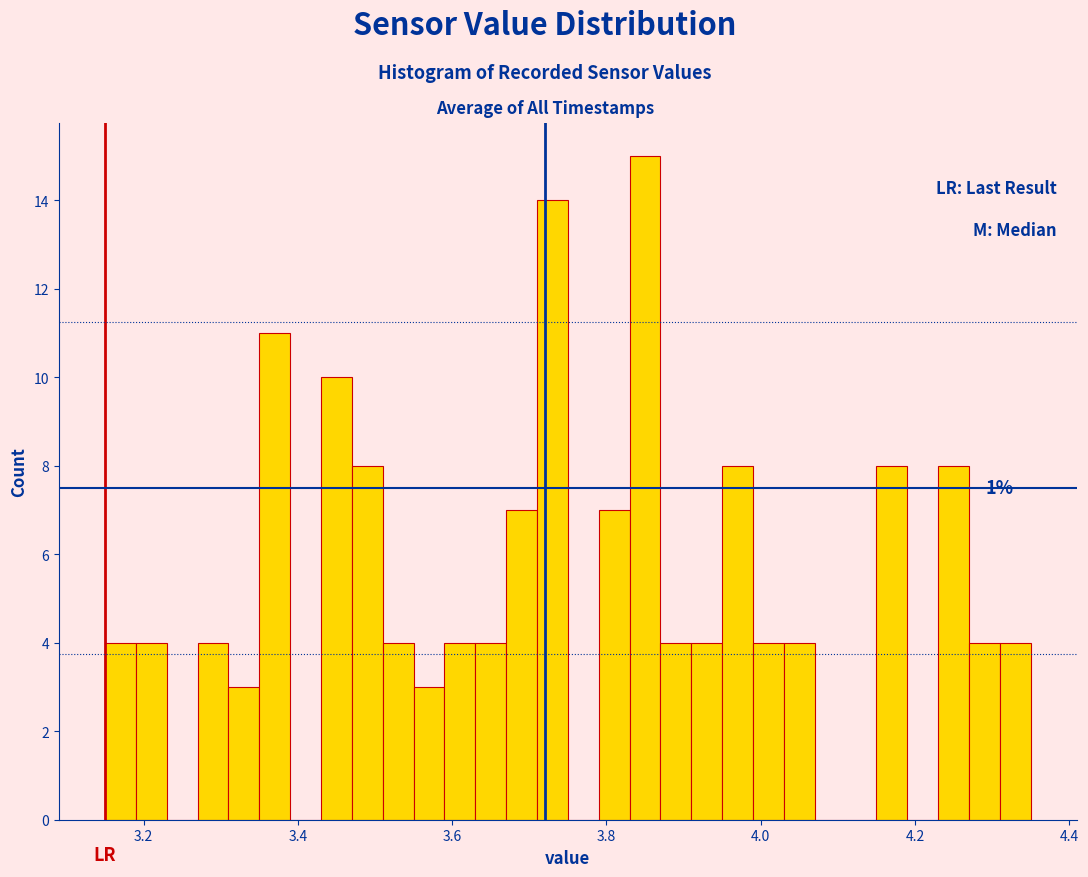

Around what value on the x-axis is the tallest bar? Give the approximate position of its centre, as read against the axis.

3.86